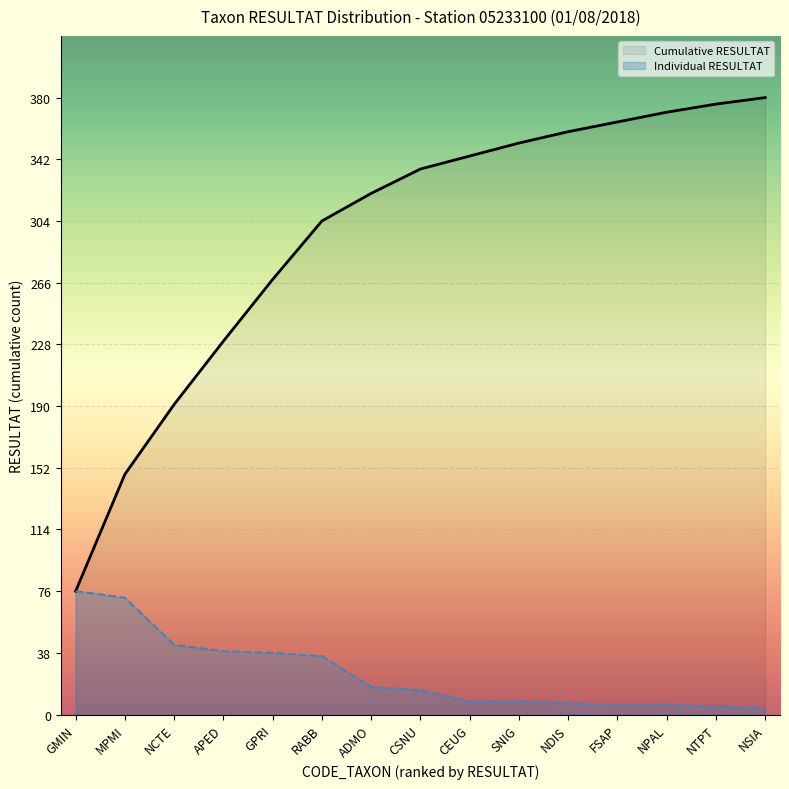

What is the difference between the maximum and minimum values in the Individual RESULTAT series?

72